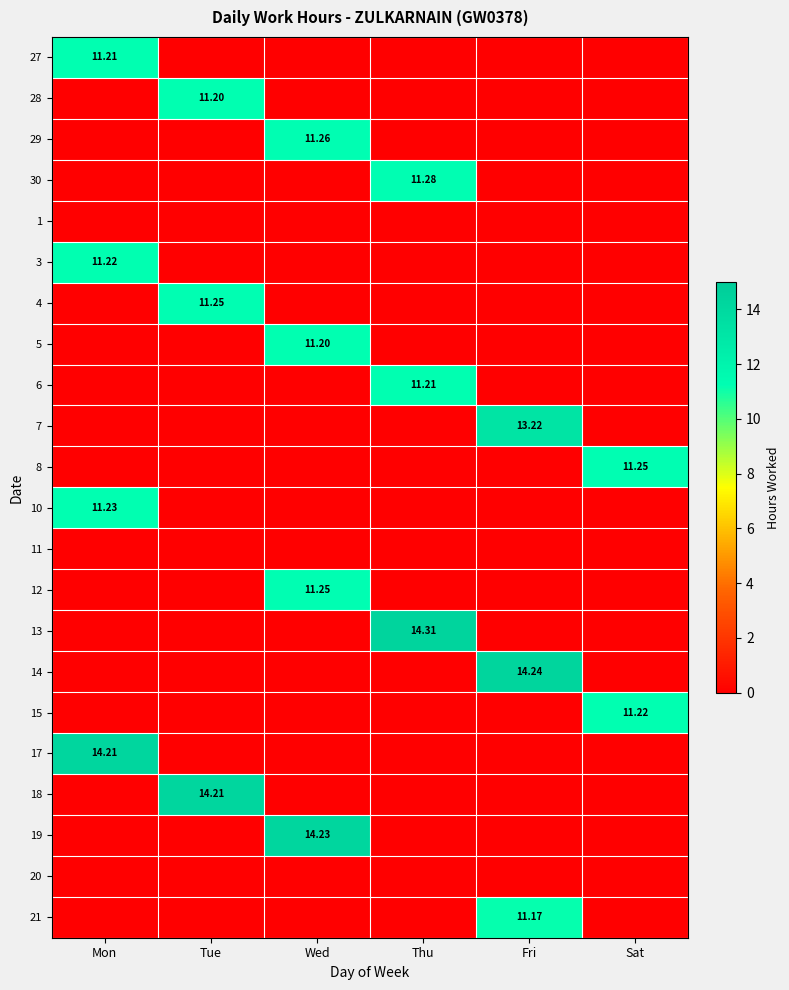

Between Mon and Sat, which series saw the biggest shift?

17